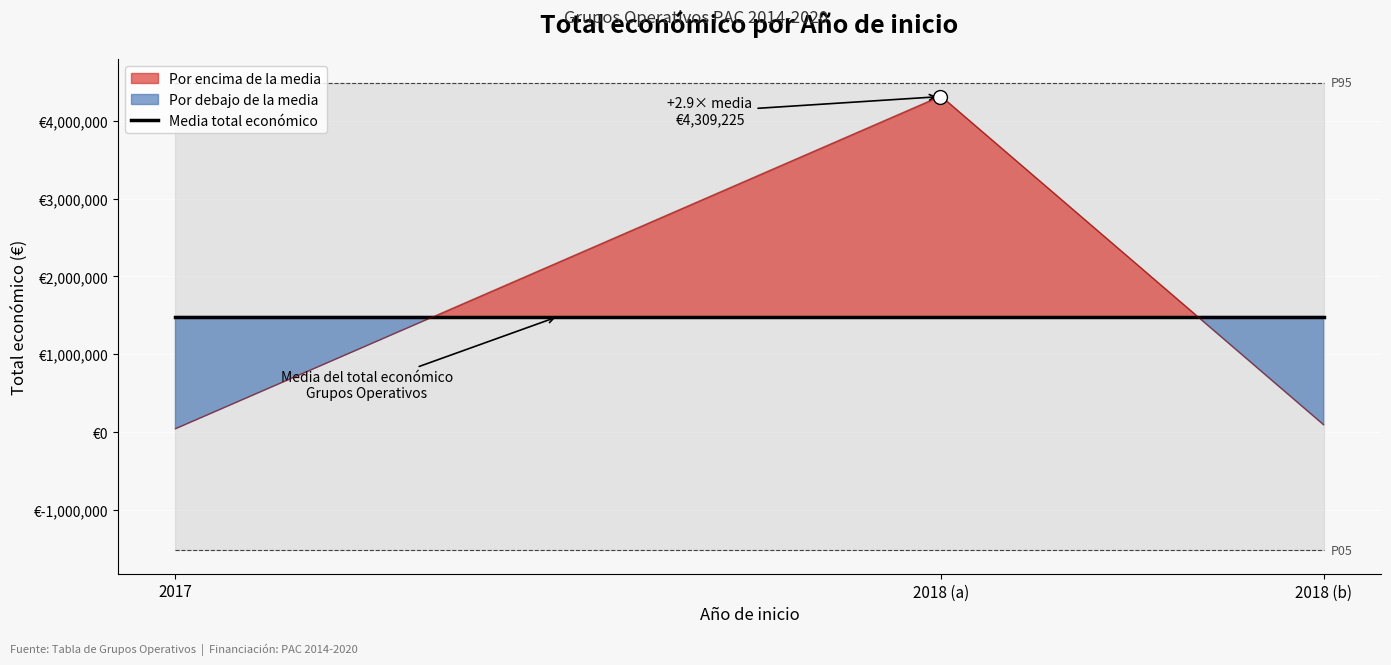

How many lines are shown in the chart?

1